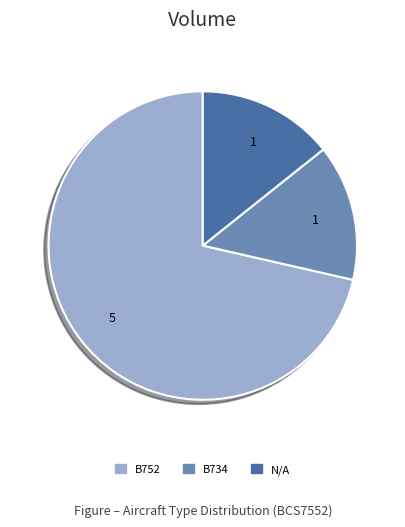

Between B734 and B752, which is larger?

B752